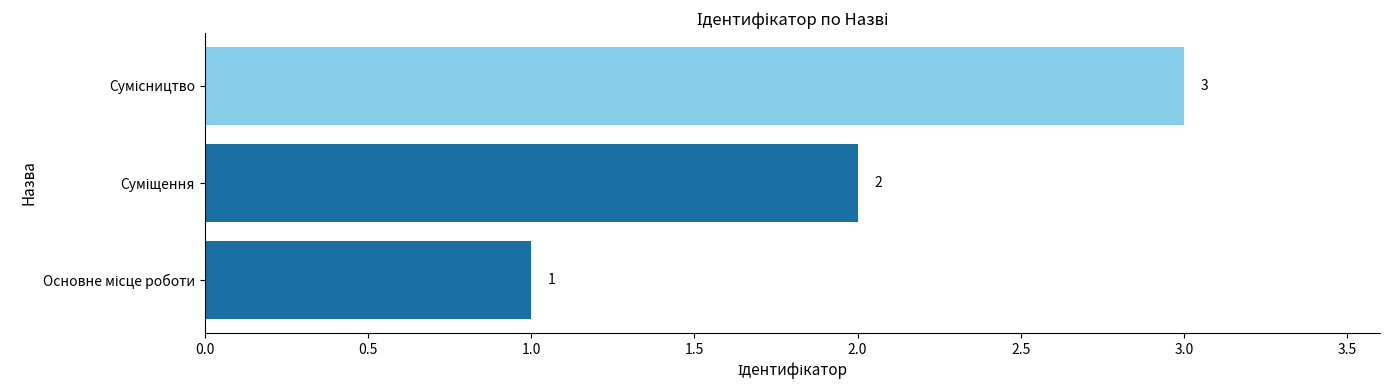

How many values are between 1 and 3?

3